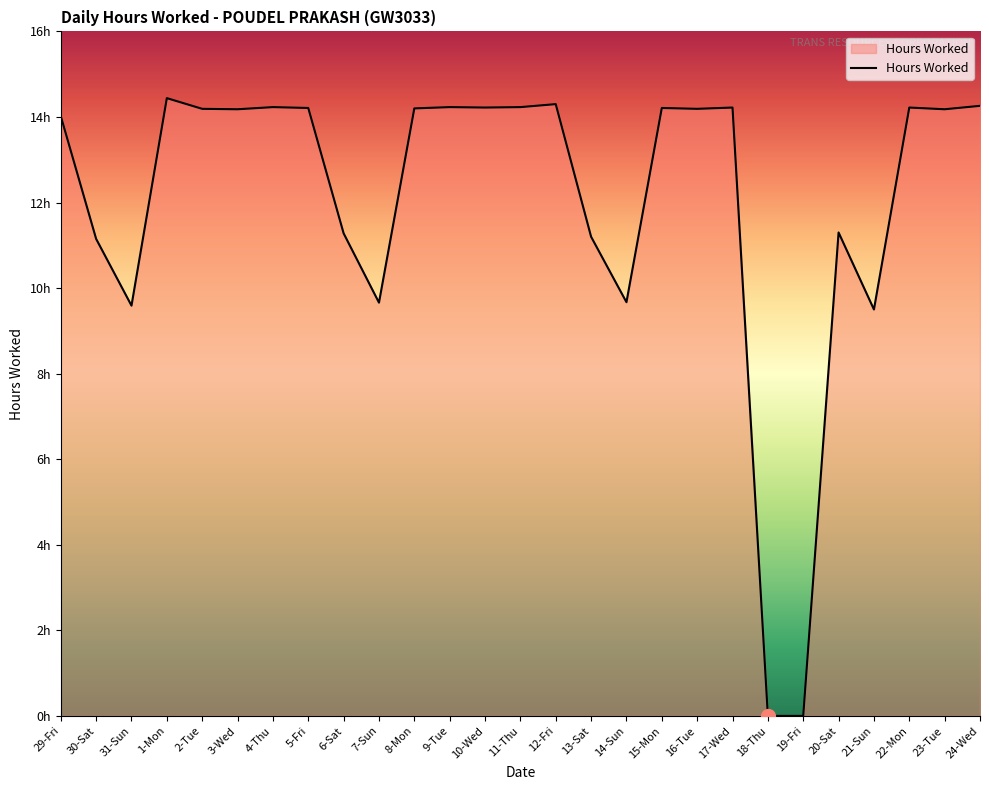

Does the chart have visible grid lines?

No